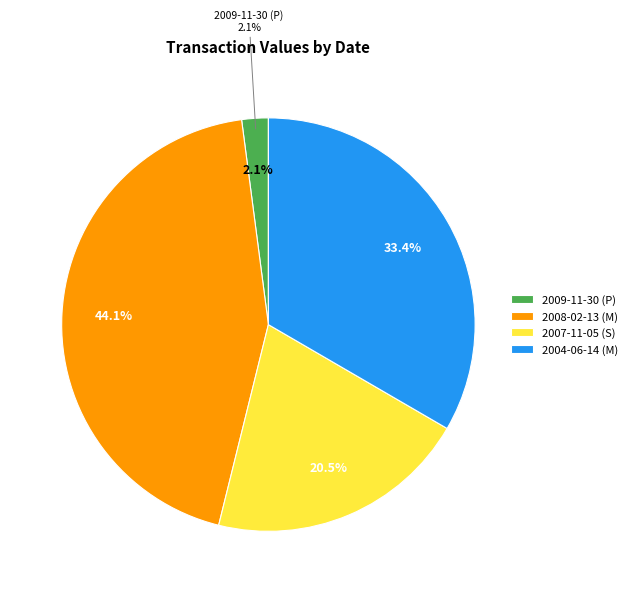

Is 2004-06-14 (M) the majority of the pie?

No